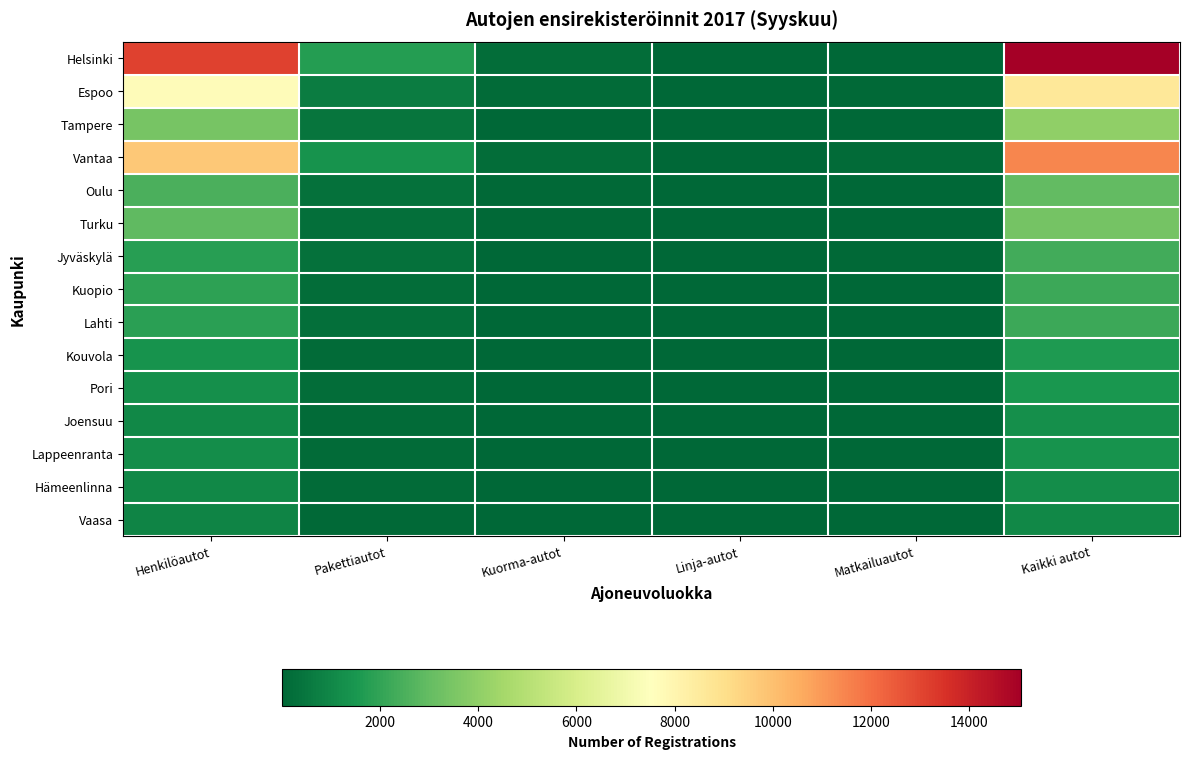

Rank the series by their maximum value, from highest to lowest.

Helsinki, Vantaa, Espoo, Tampere, Turku, Oulu, Jyväskylä, Lahti, Kuopio, Kouvola, Pori, Lappeenranta, Joensuu, Hämeenlinna, Vaasa